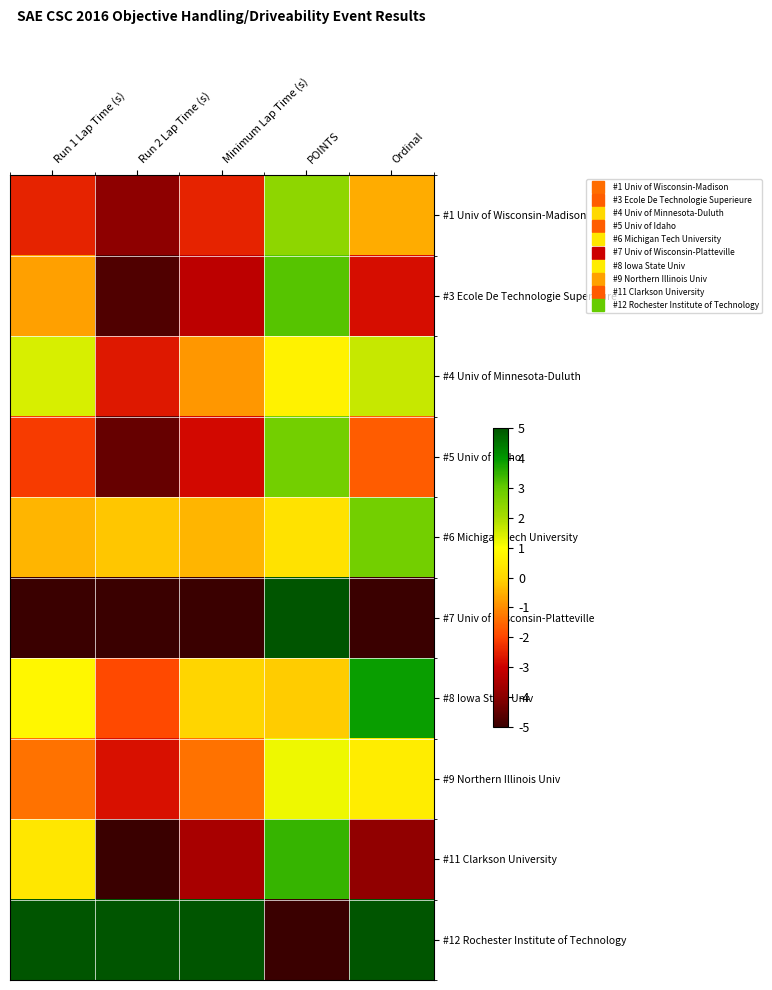

Reading left to right, what are all the values shown in this chart?

#1 Univ of Wisconsin-Madison: Run 1 Lap Time (s)=-2.5	Run 2 Lap Time (s)=-3.9	Minimum Lap Time (s)=-2.5	POINTS=2.4	Ordinal=-0.6
#3 Ecole De Technologie Superieure: Run 1 Lap Time (s)=-0.7	Run 2 Lap Time (s)=-4.7	Minimum Lap Time (s)=-3.2	POINTS=3.1	Ordinal=-2.8
#4 Univ of Minnesota-Duluth: Run 1 Lap Time (s)=1.5	Run 2 Lap Time (s)=-2.6	Minimum Lap Time (s)=-0.8	POINTS=0.7	Ordinal=1.7
#5 Univ of Idaho: Run 1 Lap Time (s)=-2.1	Run 2 Lap Time (s)=-4.4	Minimum Lap Time (s)=-2.9	POINTS=2.8	Ordinal=-1.7
#6 Michigan Tech University: Run 1 Lap Time (s)=-0.5	Run 2 Lap Time (s)=-0.2	Minimum Lap Time (s)=-0.5	POINTS=0.3	Ordinal=2.8
#7 Univ of Wisconsin-Platteville: Run 1 Lap Time (s)=-5.0	Run 2 Lap Time (s)=-5.0	Minimum Lap Time (s)=-5.0	POINTS=5.0	Ordinal=-5.0
#8 Iowa State Univ: Run 1 Lap Time (s)=0.8	Run 2 Lap Time (s)=-1.9	Minimum Lap Time (s)=-0.0	POINTS=-0.1	Ordinal=3.9
#9 Northern Illinois Univ: Run 1 Lap Time (s)=-1.3	Run 2 Lap Time (s)=-2.8	Minimum Lap Time (s)=-1.3	POINTS=1.2	Ordinal=0.6
#11 Clarkson University: Run 1 Lap Time (s)=0.4	Run 2 Lap Time (s)=-5.0	Minimum Lap Time (s)=-3.5	POINTS=3.5	Ordinal=-3.9
#12 Rochester Institute of Technology: Run 1 Lap Time (s)=5.0	Run 2 Lap Time (s)=5.0	Minimum Lap Time (s)=5.0	POINTS=-5.0	Ordinal=5.0